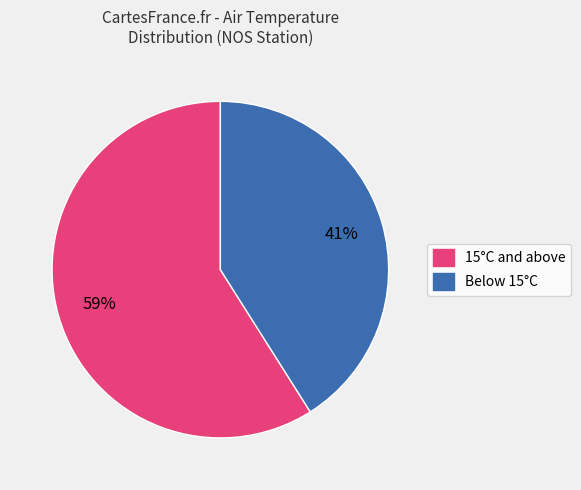

Is Below 15°C the majority of the pie?

No